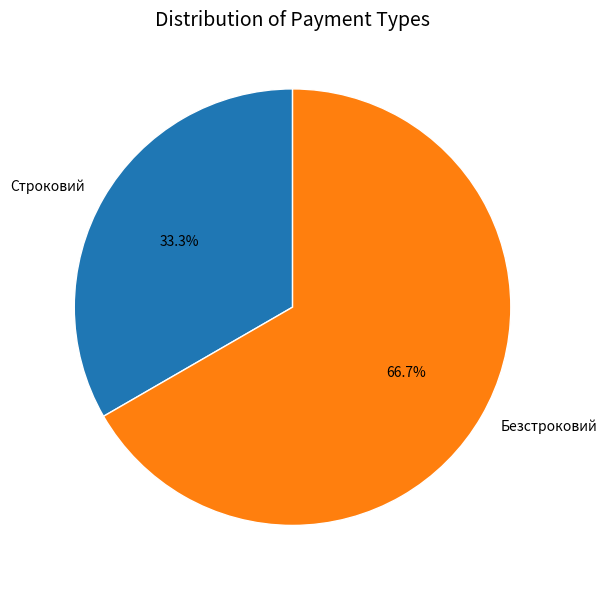

Count the number of slices in the pie.

2